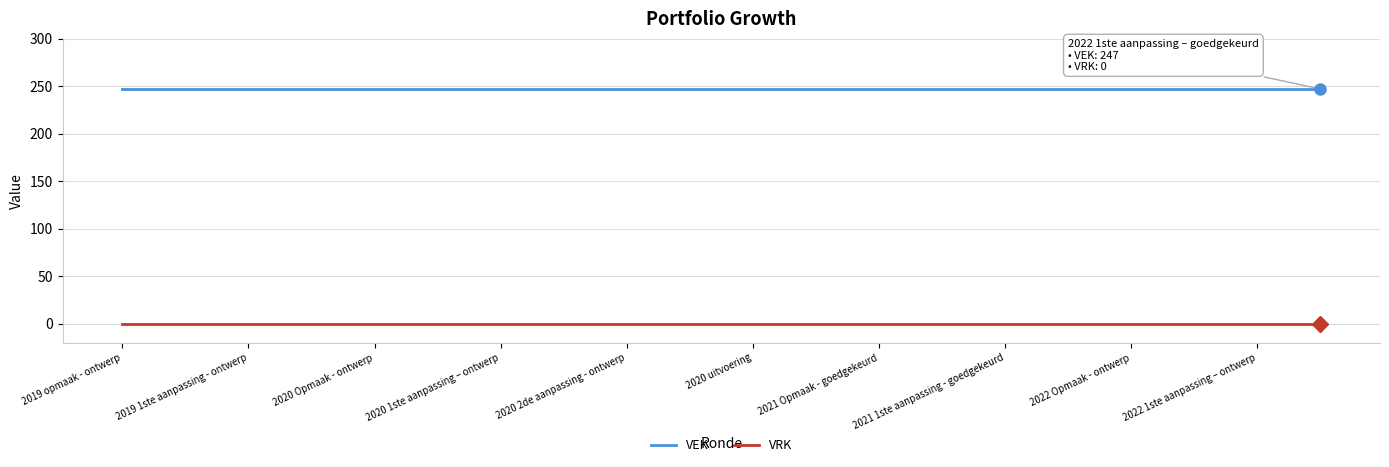

What are all the series names shown in the legend?

VEK, VRK